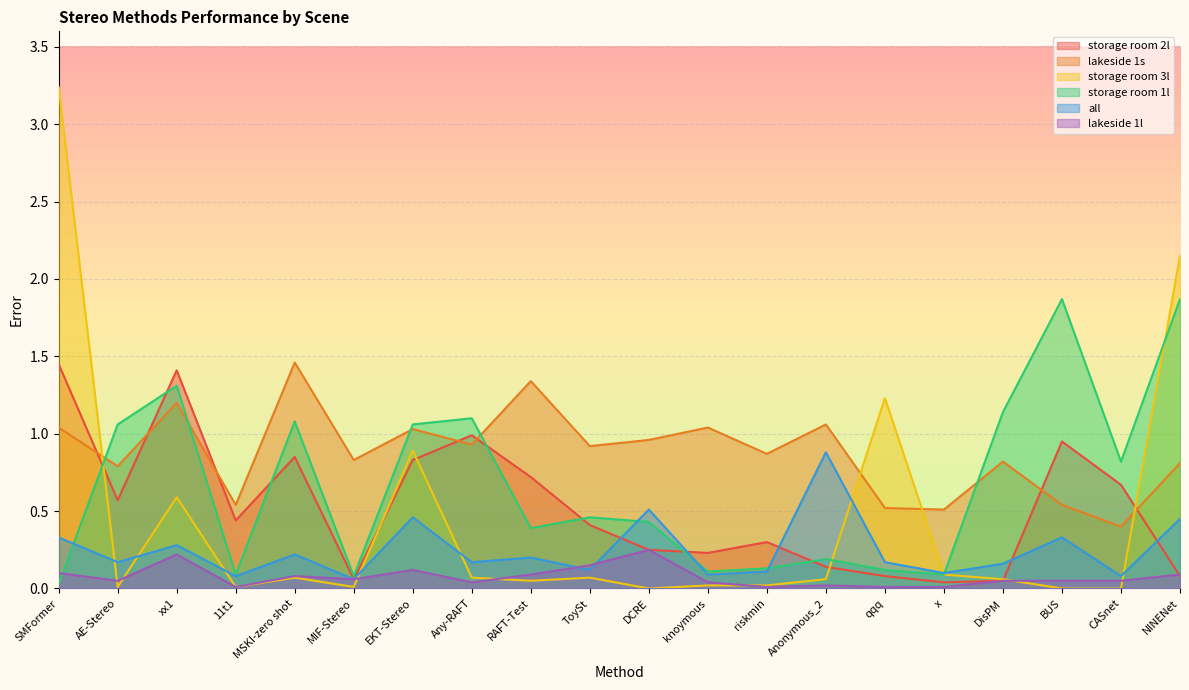

Reading left to right, transcribe all the data shown in this chart.

storage room 2l: 1.4	0.6	1.4	0.4	0.8	0.1	0.8	1.0	0.7	0.4	0.2	0.2	0.3	0.1	0.1	0.0	0.1	0.9	0.7	0.1
lakeside 1s: 1.0	0.8	1.2	0.5	1.5	0.8	1.0	0.9	1.3	0.9	1.0	1.0	0.9	1.1	0.5	0.5	0.8	0.5	0.4	0.8
storage room 3l: 3.2	0.0	0.6	0.0	0.1	0.0	0.9	0.1	0.1	0.1	0.0	0.0	0.0	0.1	1.2	0.1	0.1	0.0	0.0	2.1
storage room 1l: 0.0	1.1	1.3	0.1	1.1	0.1	1.1	1.1	0.4	0.5	0.4	0.1	0.1	0.2	0.1	0.1	1.1	1.9	0.8	1.9
all: 0.3	0.2	0.3	0.1	0.2	0.1	0.5	0.2	0.2	0.1	0.5	0.1	0.1	0.9	0.2	0.1	0.2	0.3	0.1	0.5
lakeside 1l: 0.1	0.1	0.2	0.0	0.1	0.1	0.1	0.0	0.1	0.1	0.2	0.0	0.0	0.0	0.0	0.0	0.1	0.1	0.1	0.1